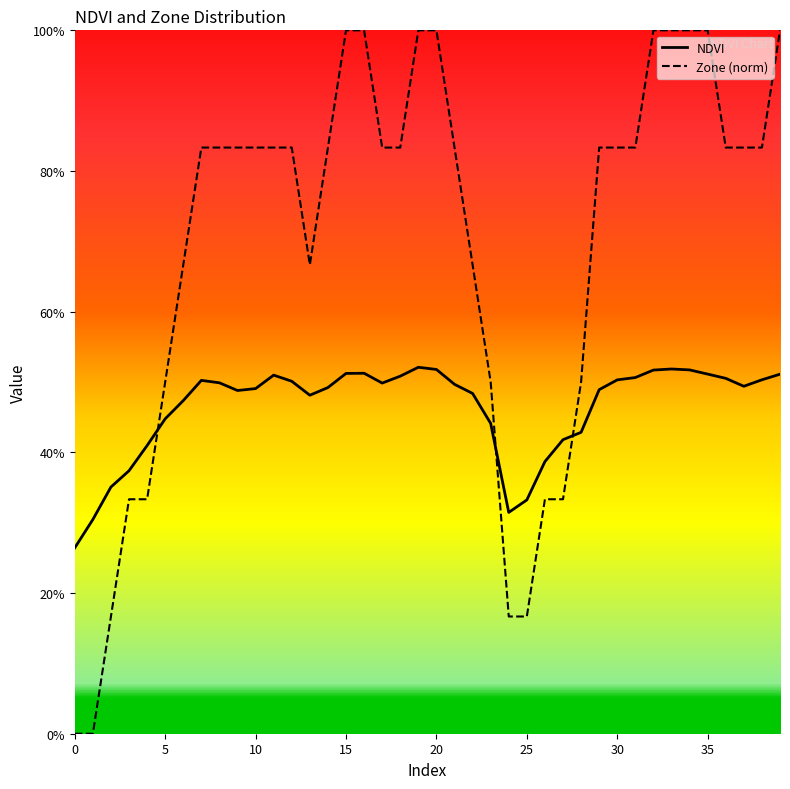

How many lines are shown in the chart?

2